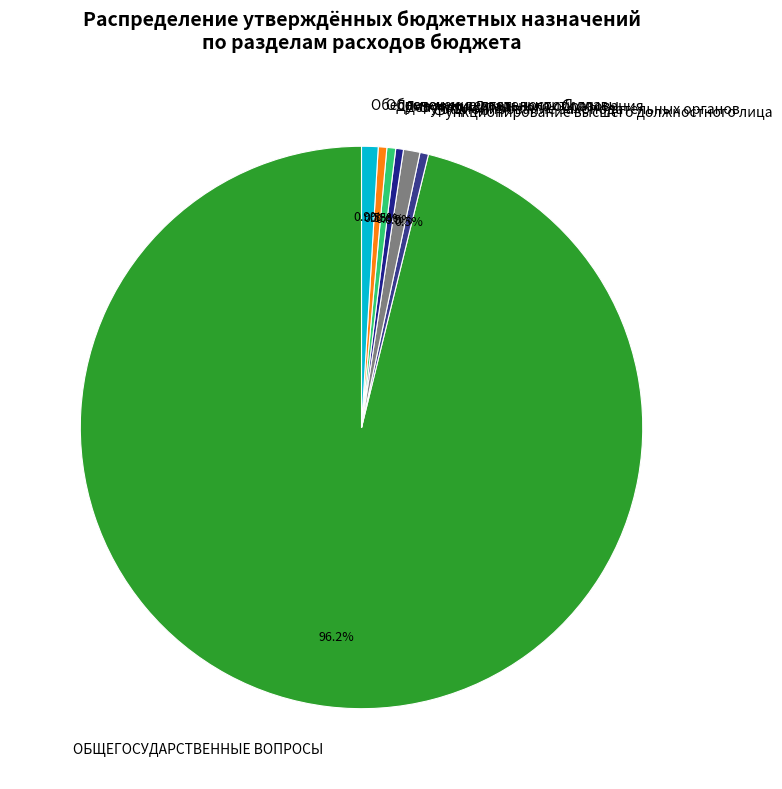

Which slice is the largest?

ОБЩЕГОСУДАРСТВЕННЫЕ ВОПРОСЫ